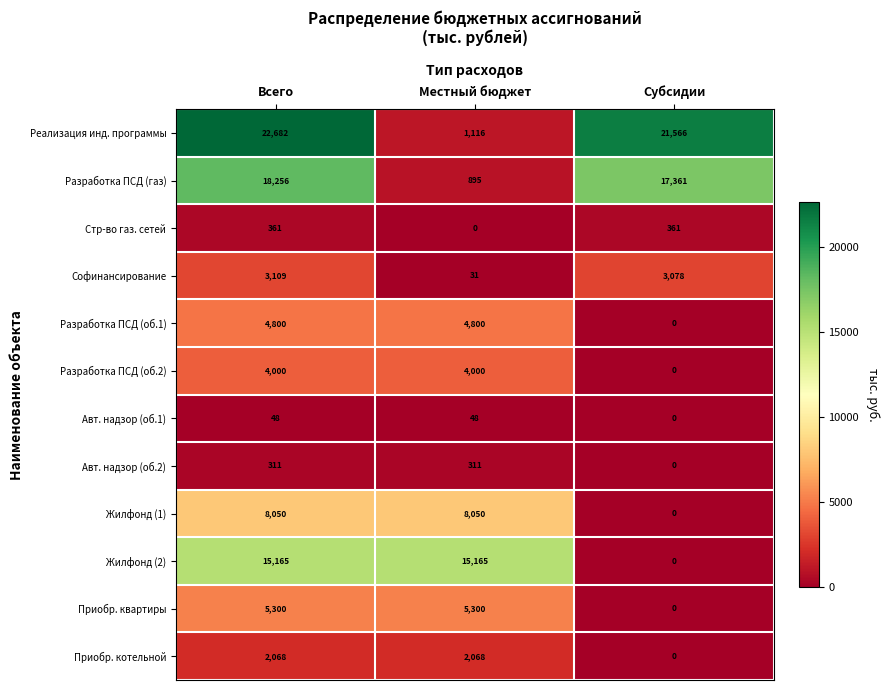

Rank the series at Местный бюджет from lowest to highest value.

Стр-во газ. сетей, Софинансирование, Авт. надзор (об.1), Авт. надзор (об.2), Разработка ПСД (газ), Реализация инд. программы, Приобр. котельной, Разработка ПСД (об.2), Разработка ПСД (об.1), Приобр. квартиры, Жилфонд (1), Жилфонд (2)